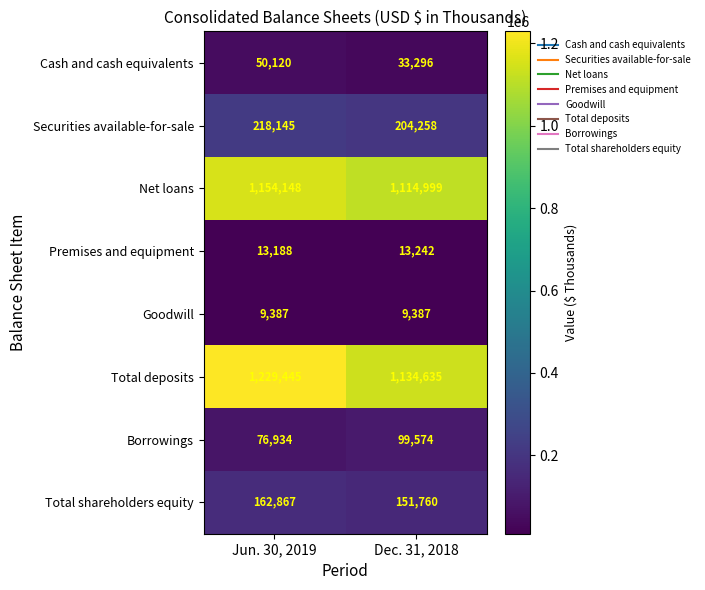

Reading left to right, transcribe all the data shown in this chart.

Cash and cash equivalents: 50120	33296
Securities available-for-sale: 218145	204258
Net loans: 1154148	1114999
Premises and equipment: 13188	13242
Goodwill: 9387	9387
Total deposits: 1229445	1134635
Borrowings: 76934	99574
Total shareholders equity: 162867	151760